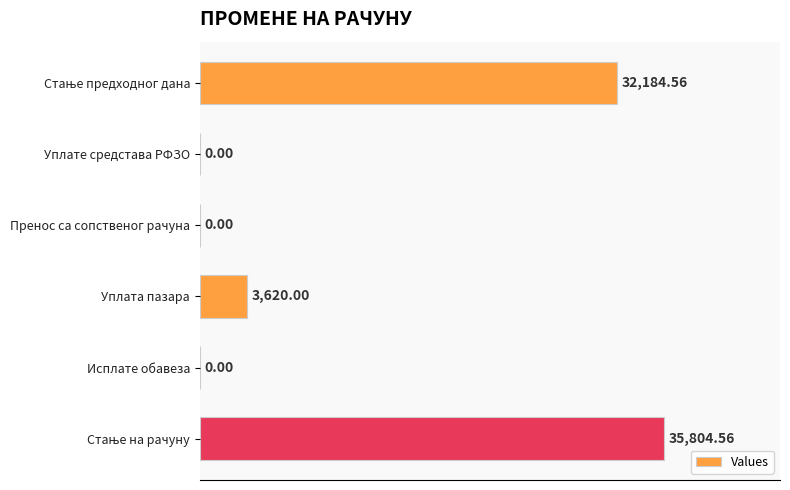

Where is the data nearest to the value 17902?

Уплата пазара